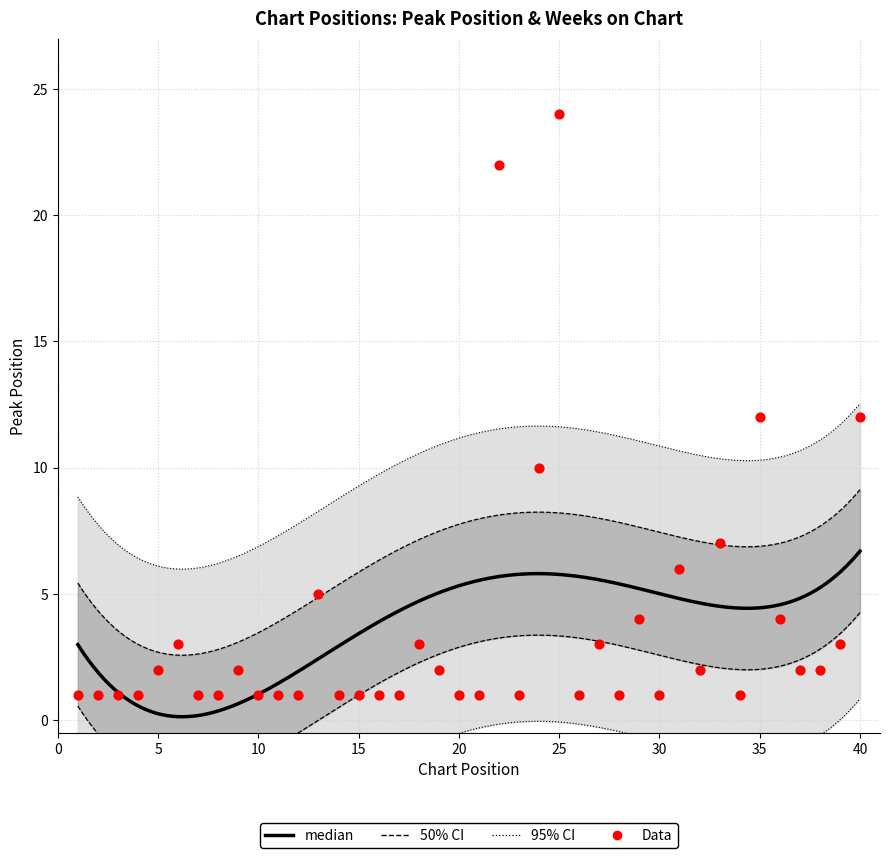

What is the change in value from 3 to 18?

+2